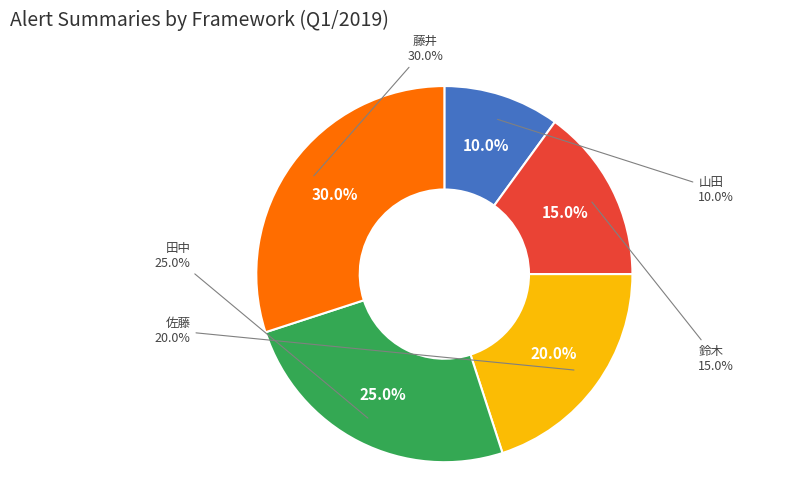

How many segments does this pie chart have?

5